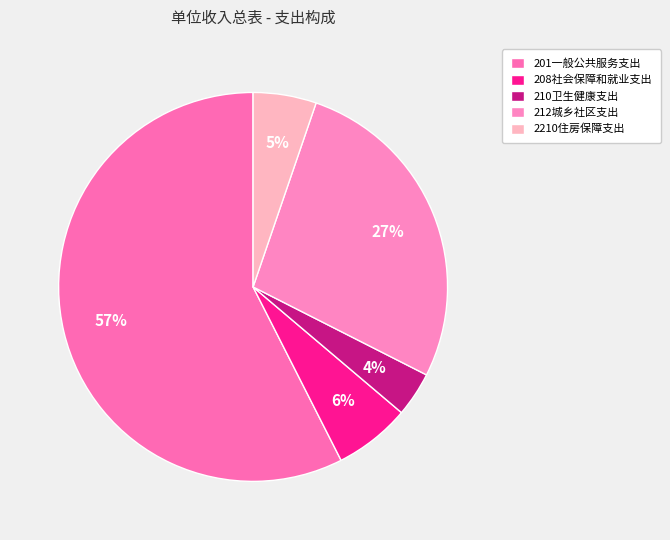

Does any single category account for the majority?

Yes